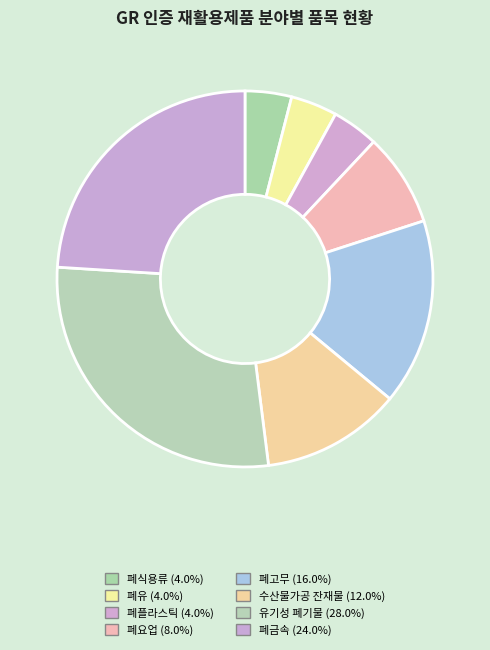

Does any single category account for the majority?

No